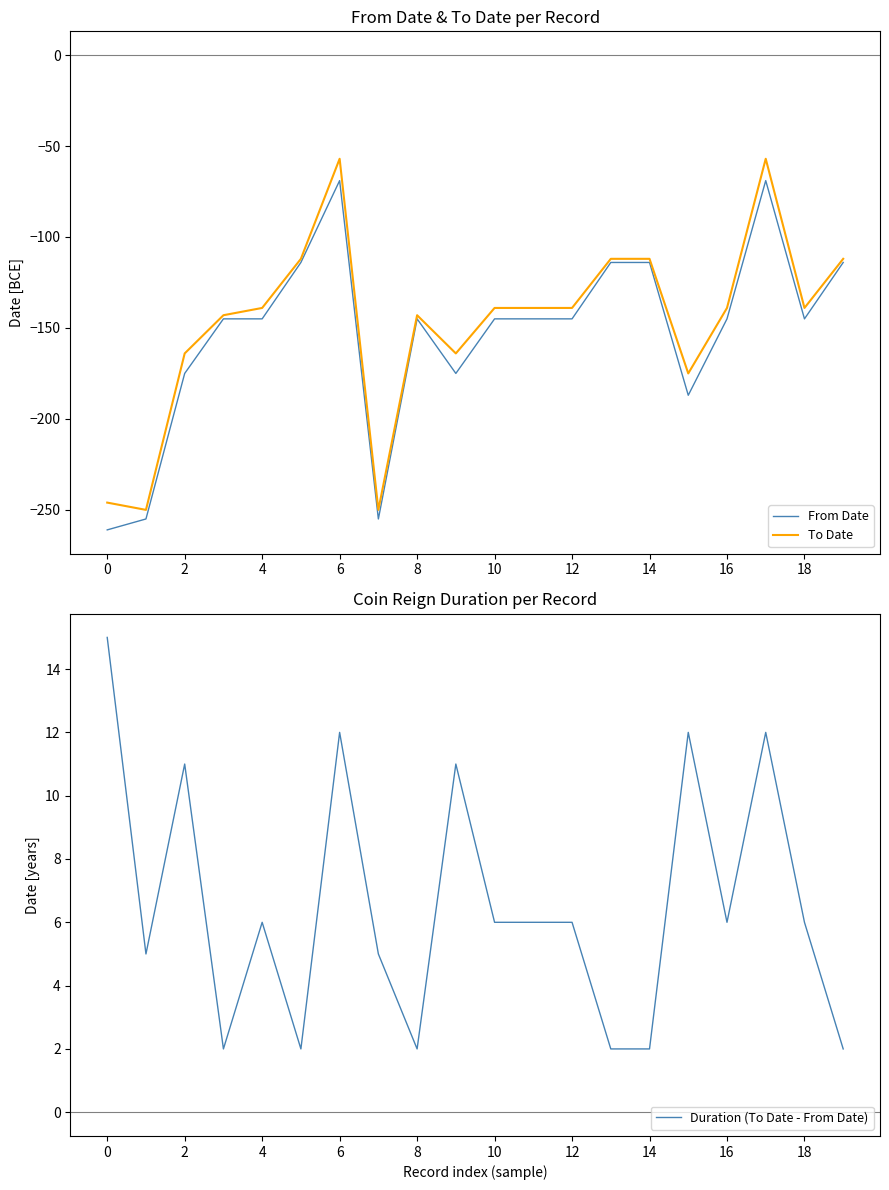

What is the difference between the second highest and second lowest values in the Duration (To Date - From Date) series?

10